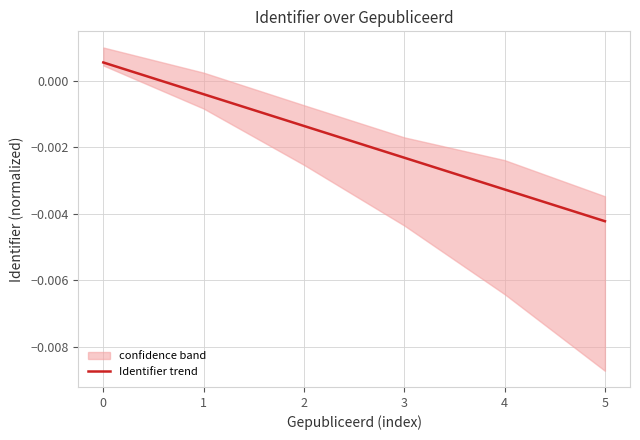

Which category has the lowest value in the Identifier trend series?

5